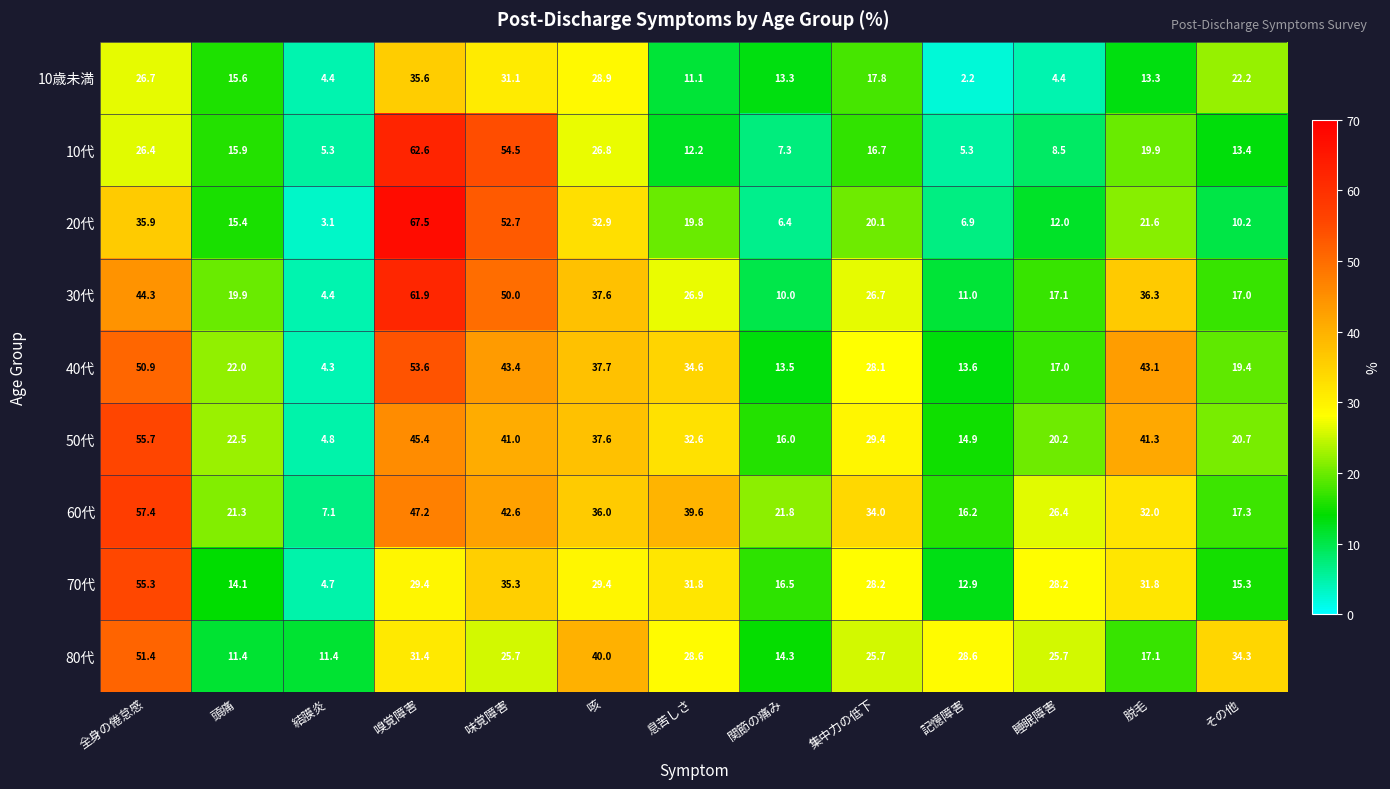

The 20代 series shows 3.8 at 関節の痛み. True or false?

False